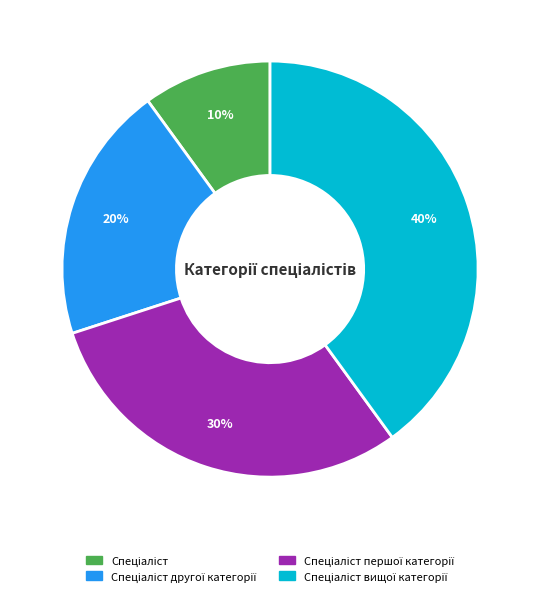

Does any single category account for the majority?

No